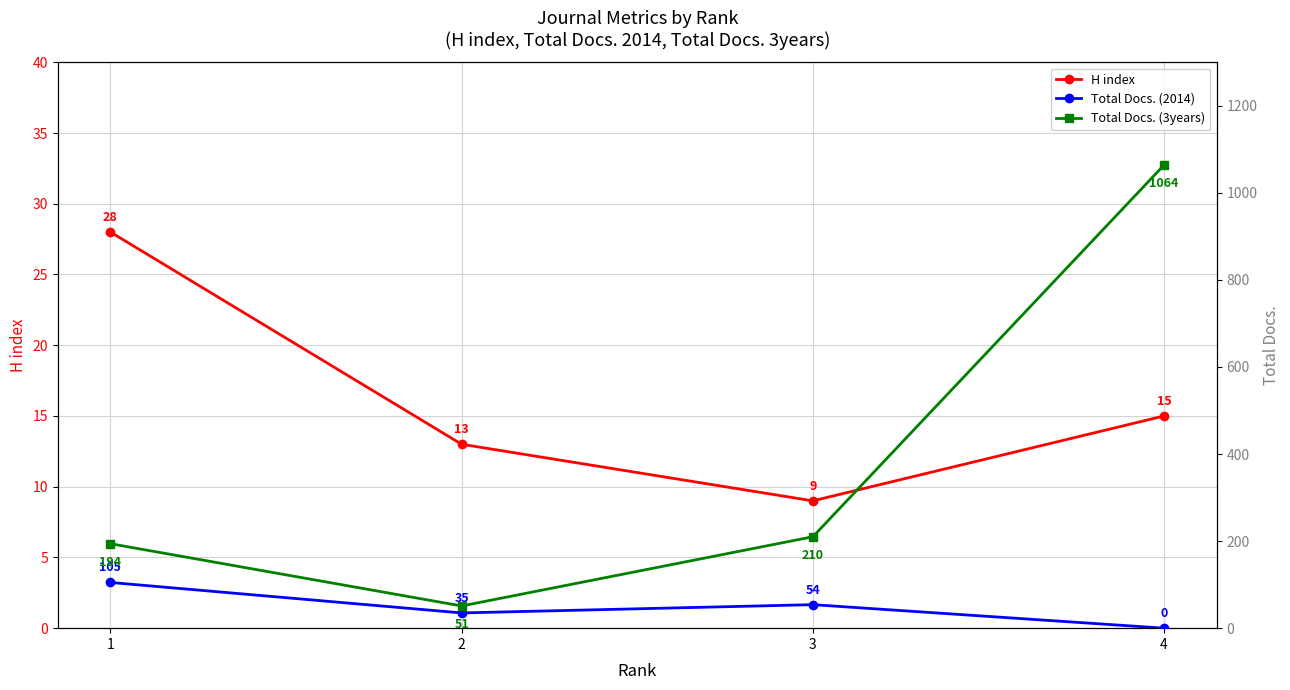

How many categories are shown in the chart?

4